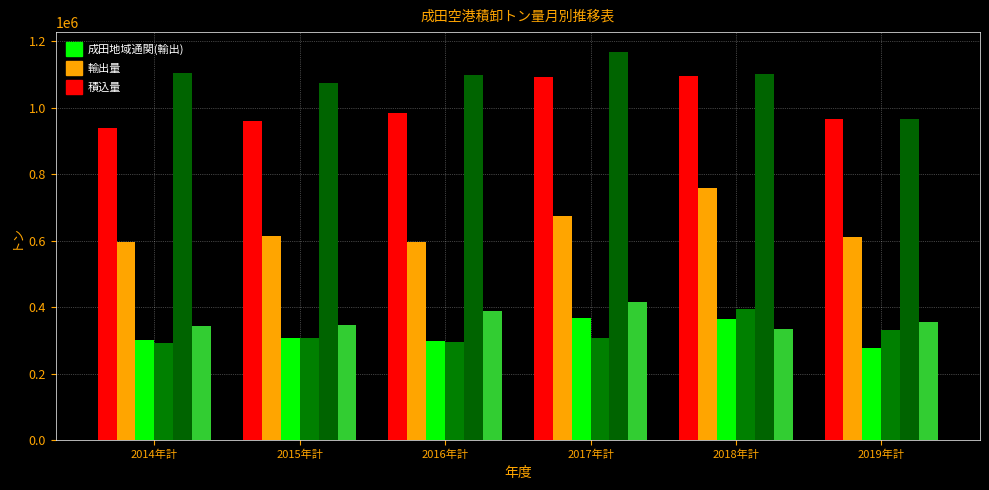

Does the chart contain stacked bars?

No